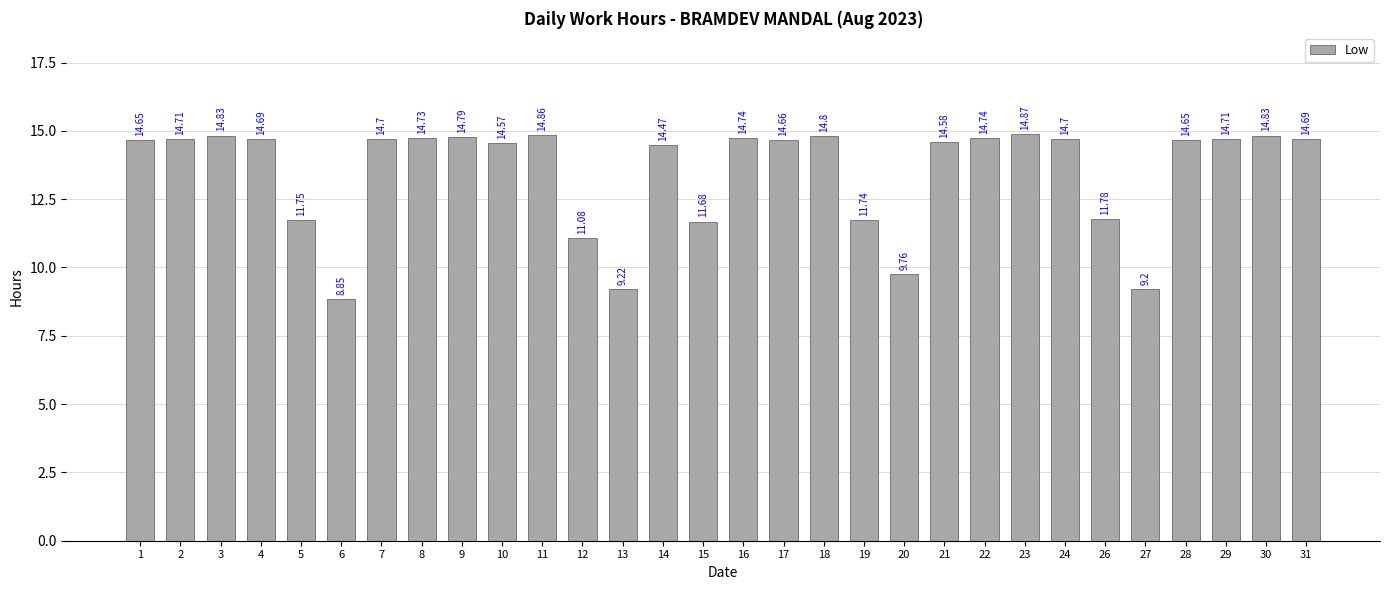

Approximately how many times larger is the value at 26 compared to 10?

0.8